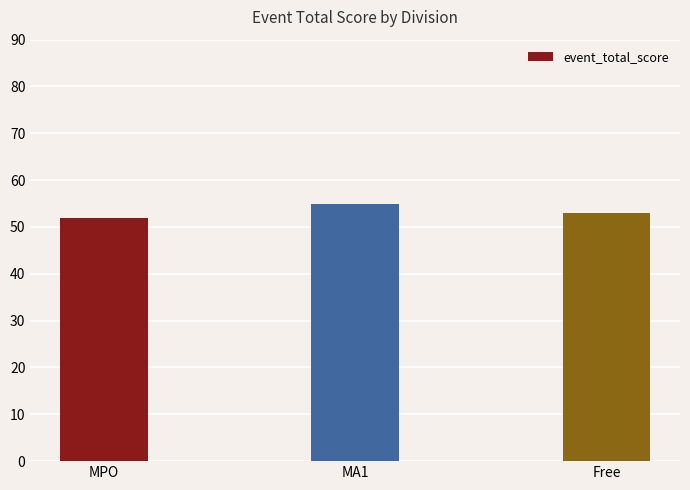

What position from the left is Free?

3